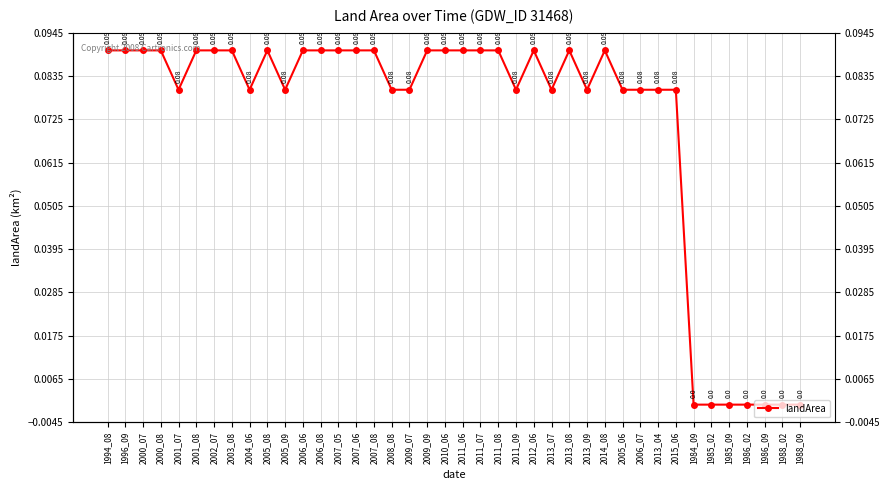

Reading left to right, list all the values displayed in this chart.

1994_08=0.1	1996_09=0.1	2000_07=0.1	2000_08=0.1	2001_07=0.1	2001_08=0.1	2002_07=0.1	2003_08=0.1	2004_06=0.1	2005_08=0.1	2005_09=0.1	2006_06=0.1	2006_08=0.1	2007_05=0.1	2007_06=0.1	2007_08=0.1	2008_08=0.1	2009_07=0.1	2009_09=0.1	2010_06=0.1	2011_06=0.1	2011_07=0.1	2011_08=0.1	2011_09=0.1	2012_06=0.1	2013_07=0.1	2013_08=0.1	2013_09=0.1	2014_08=0.1	2005_06=0.1	2006_07=0.1	2013_04=0.1	2015_06=0.1	1984_09=0.0	1985_02=0.0	1985_09=0.0	1986_02=0.0	1986_09=0.0	1988_02=0.0	1988_09=0.0